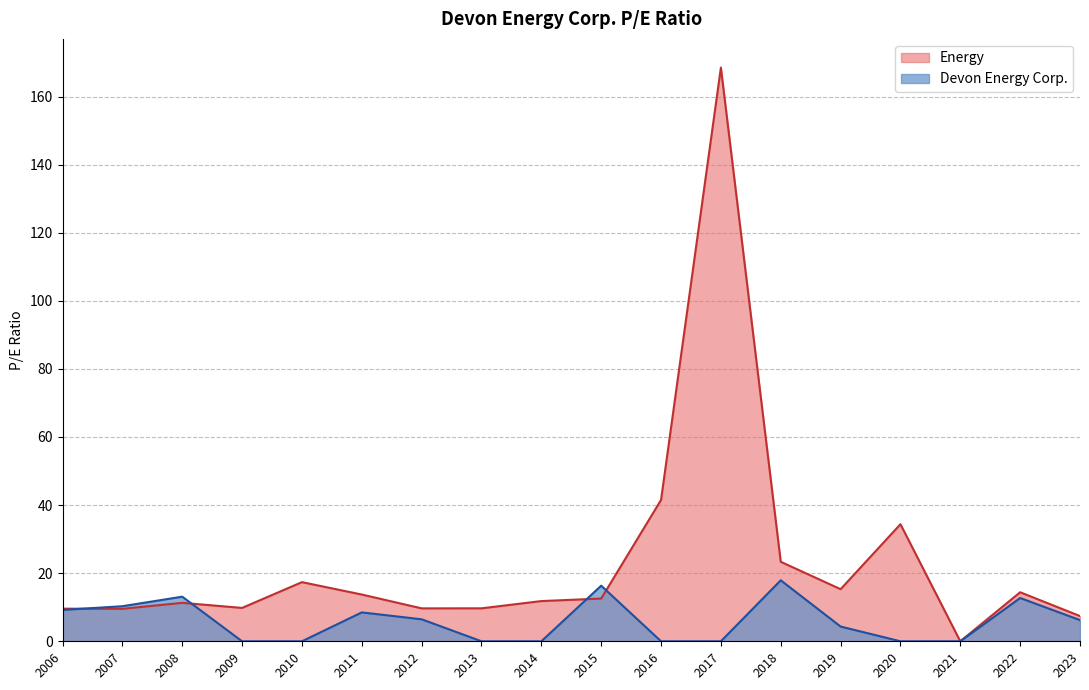

What is the average value of the Energy series?

23.3